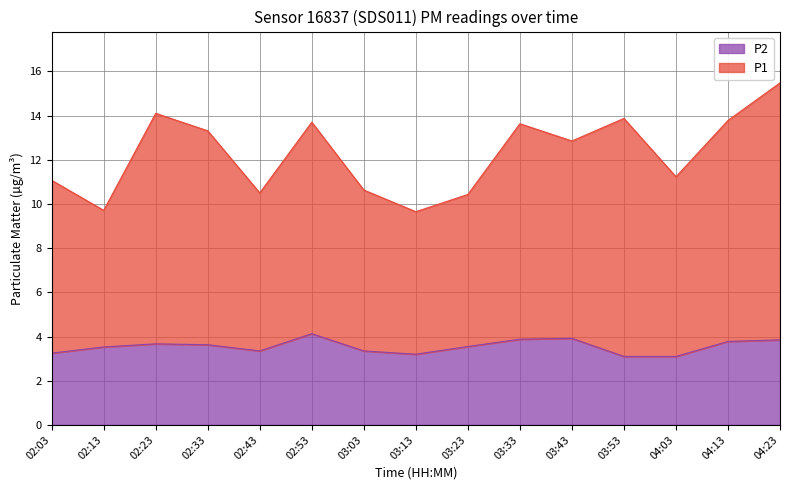

True or false: P2 has a value of 3.6 at 02:33.

True